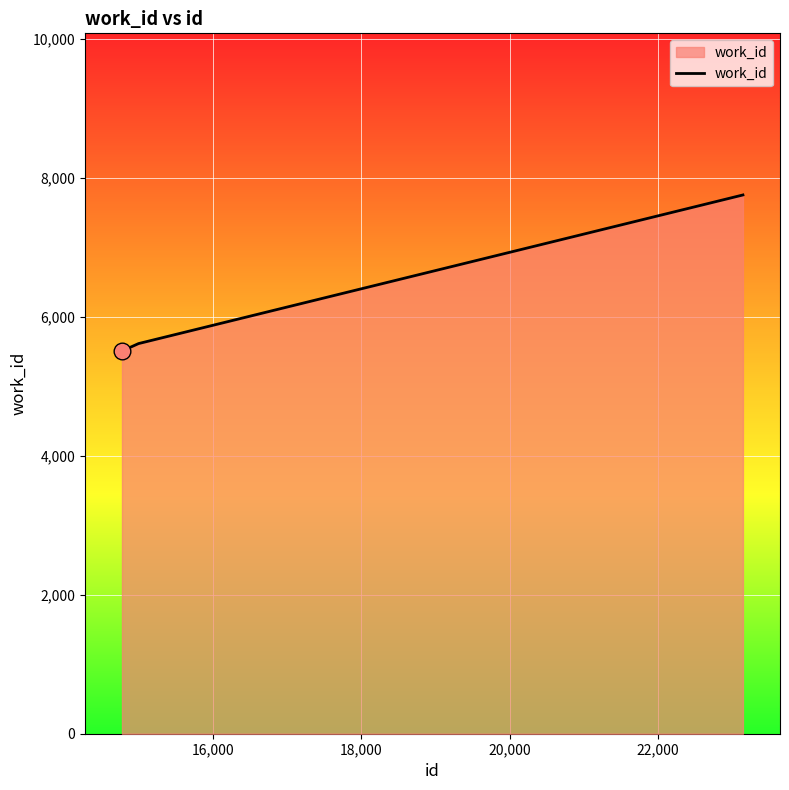

What is the difference between the maximum and second lowest values?

2138